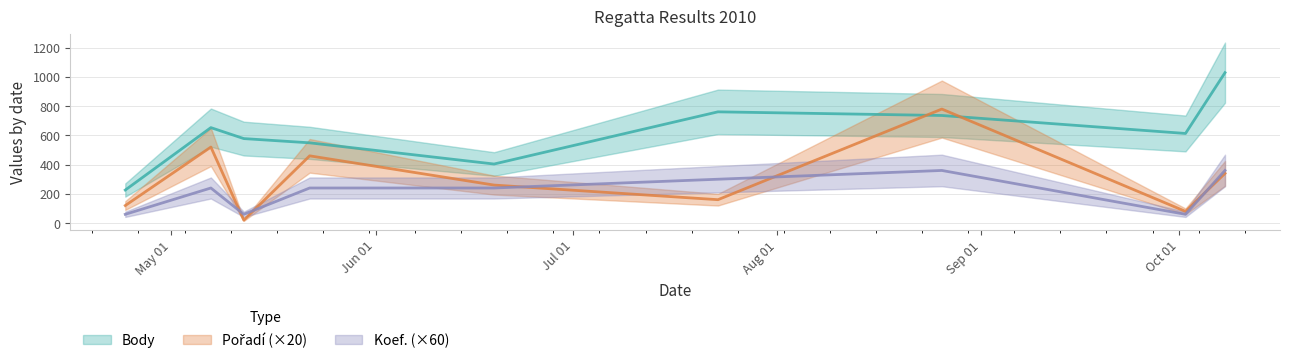

What is the lowest value of the Koef. series?

60